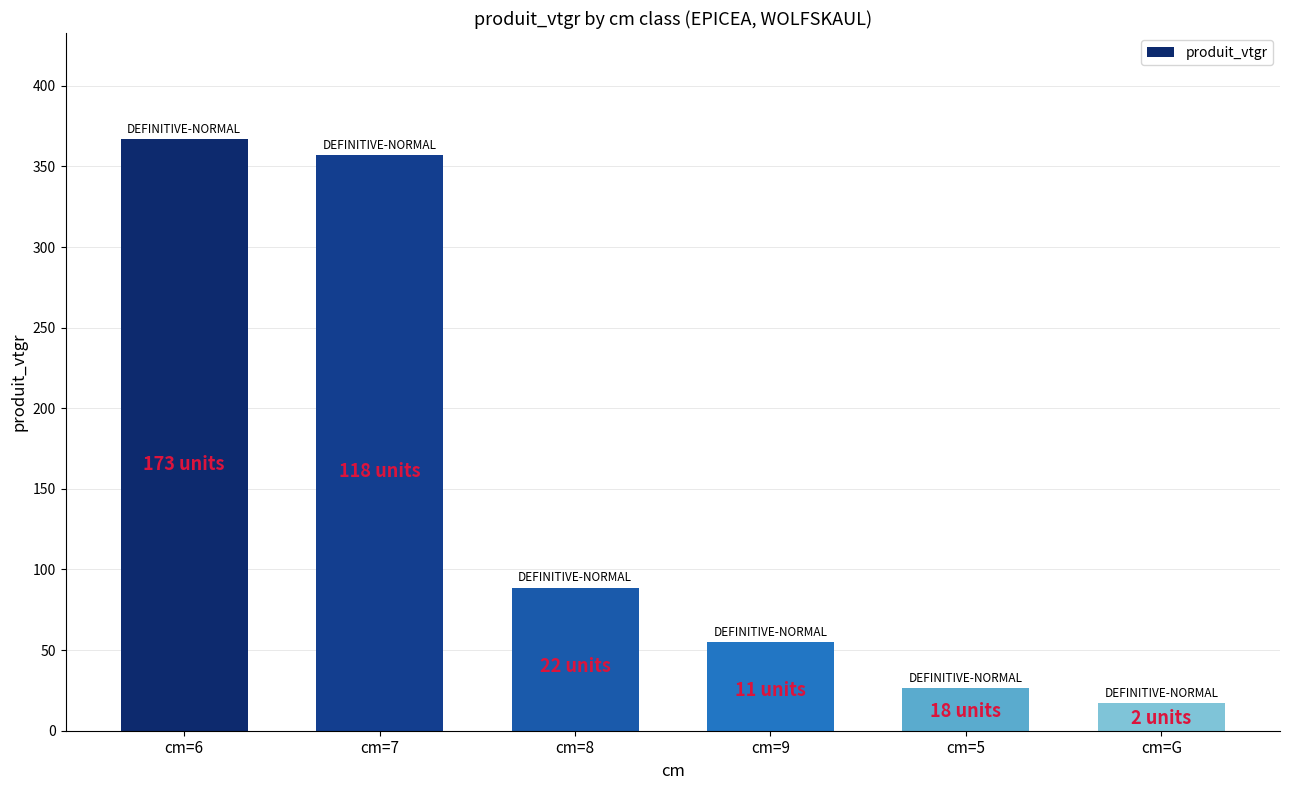

List the labels in order of value, largest first.

cm=6, cm=7, cm=8, cm=9, cm=5, cm=G